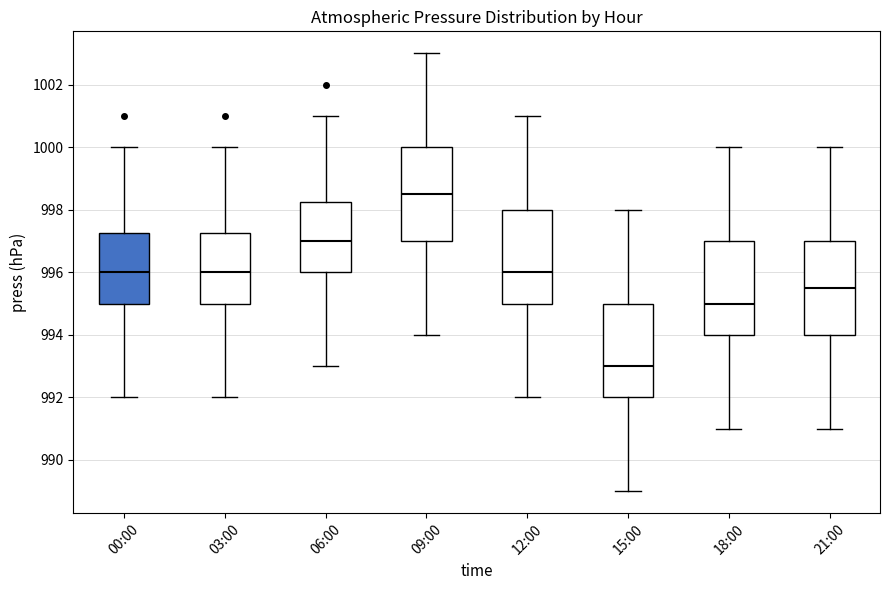

Where is the lower edge of the box for 21:00 on the y-axis? The values are not printed on the chart, so give them approximately, as read against the axis.

994.0